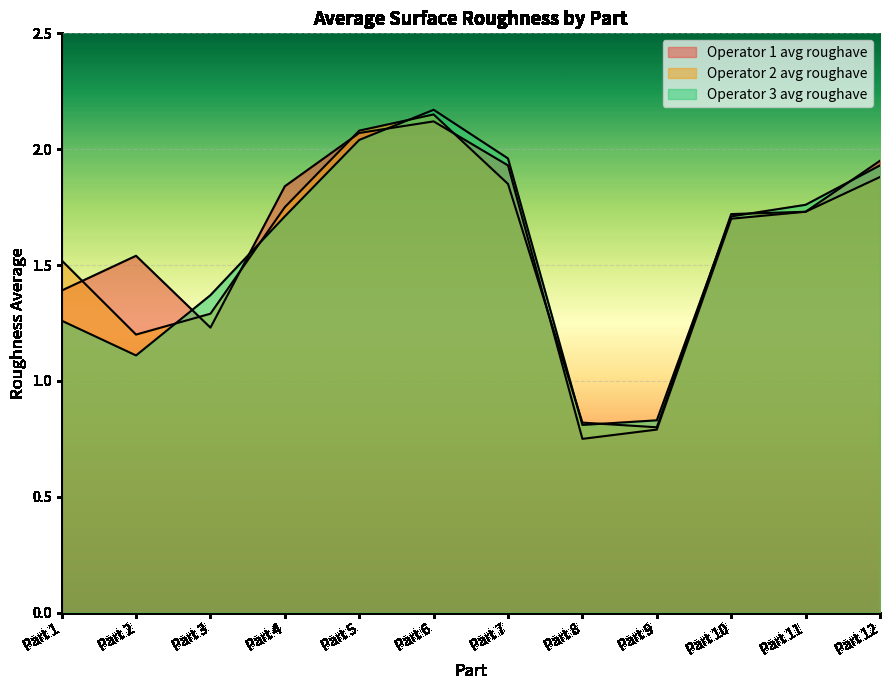

List the labels in order of Operator 1 avg roughave value, largest first.

Part 6, Part 5, Part 12, Part 7, Part 4, Part 11, Part 10, Part 2, Part 1, Part 3, Part 9, Part 8